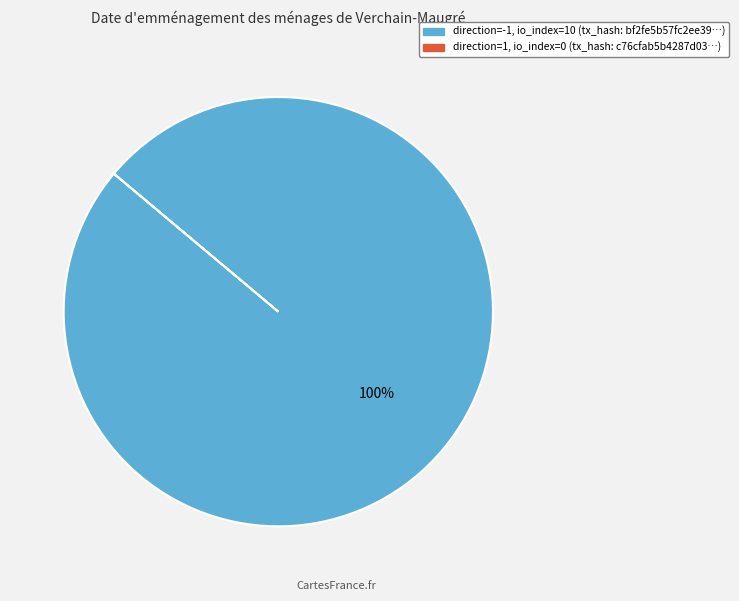

Is there a majority slice in this chart?

Yes